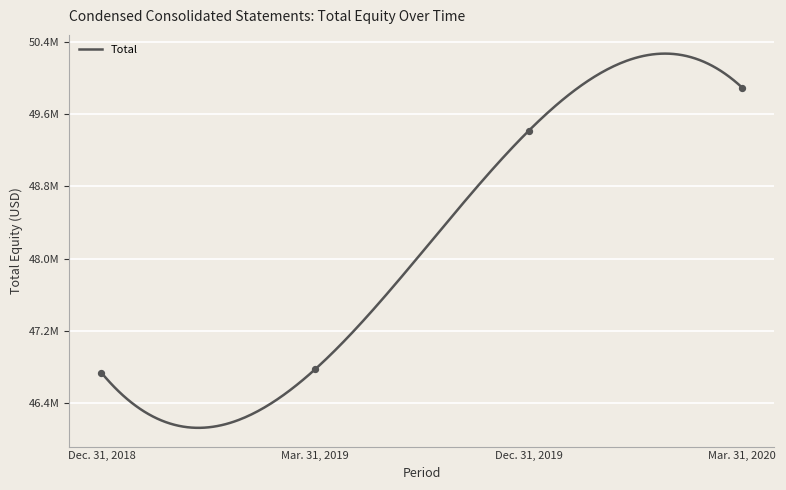

Between Dec. 31, 2018 and Mar. 31, 2020, which is larger?

Mar. 31, 2020